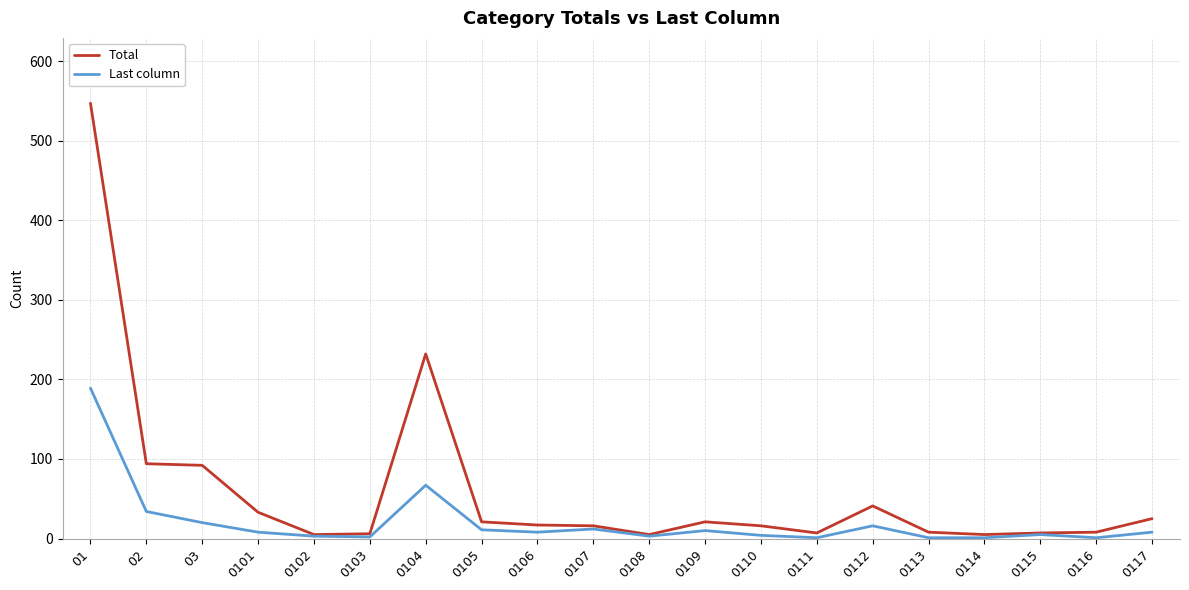

The value of Total at 03 is 92. True or false?

True